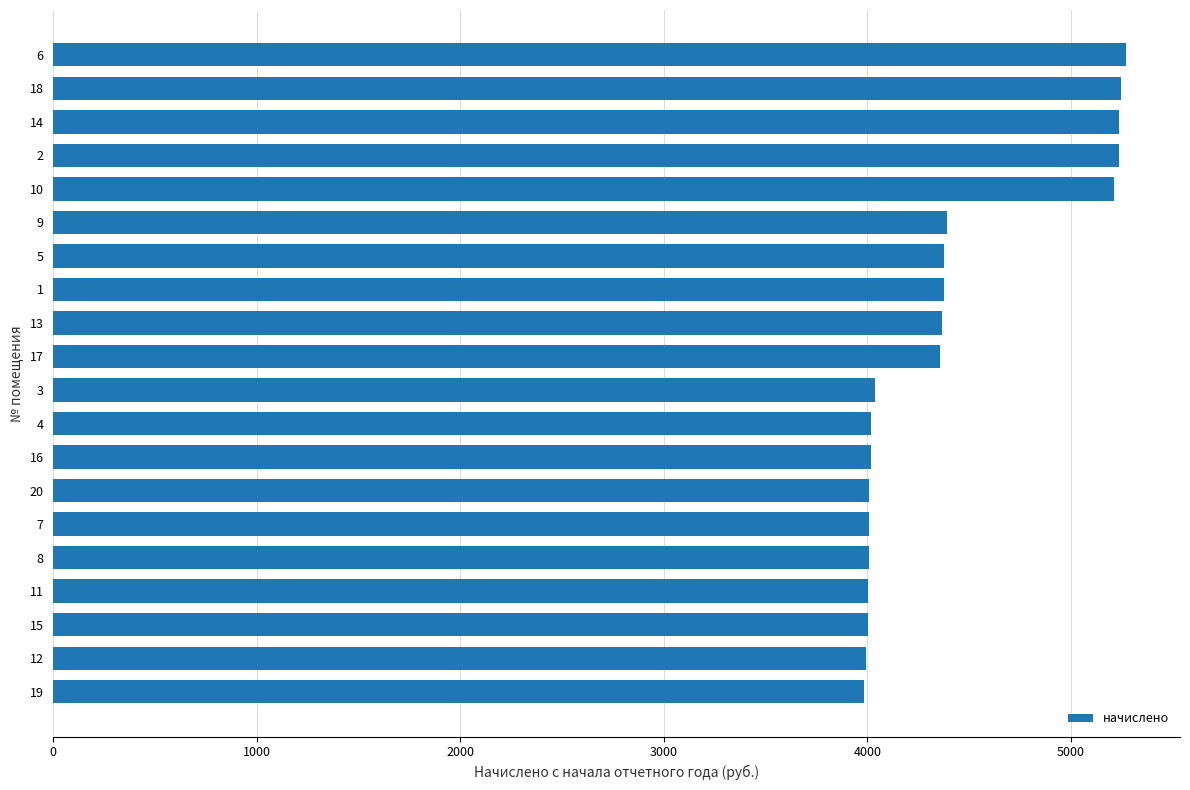

What is the change in value from 15 to 18?

+1244.9